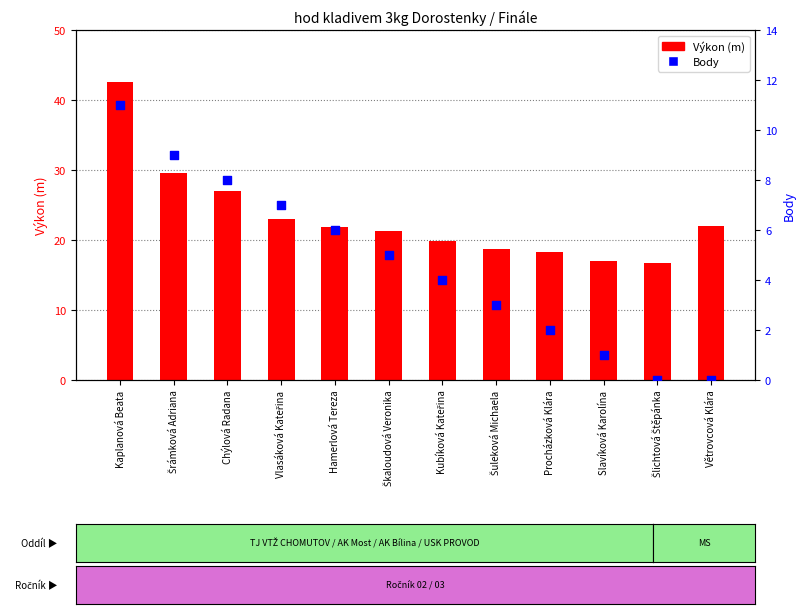

Which series has the largest total across all categories?

Výkon (m)